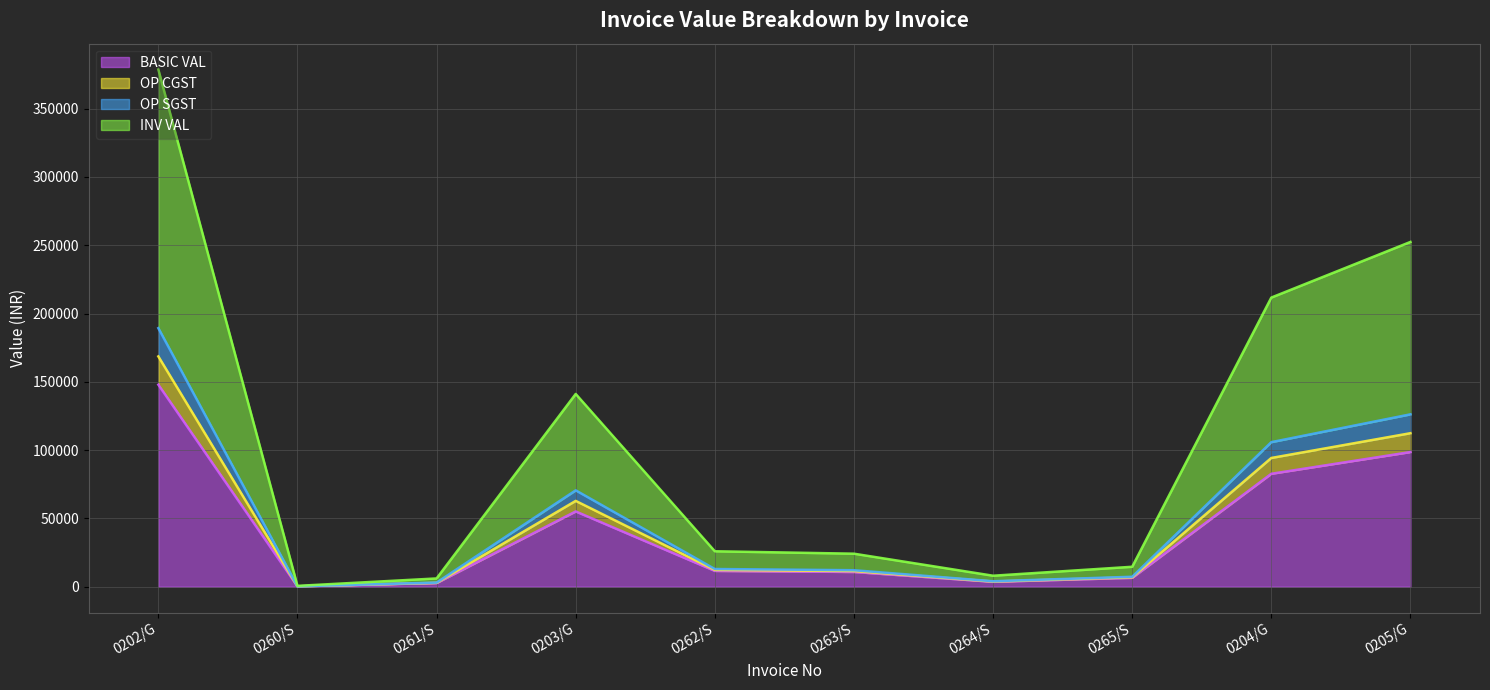

True or false: OP SGST and BASIC VAL intersect in this chart.

False